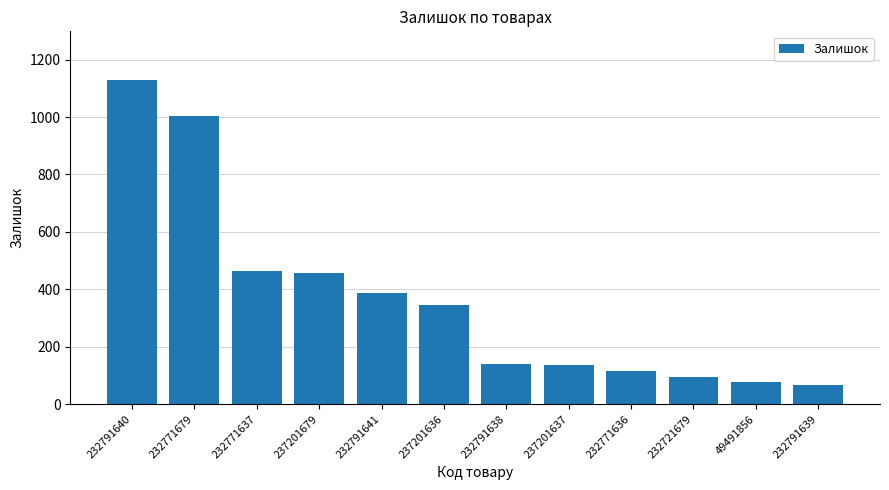

How many series are shown in this chart?

1